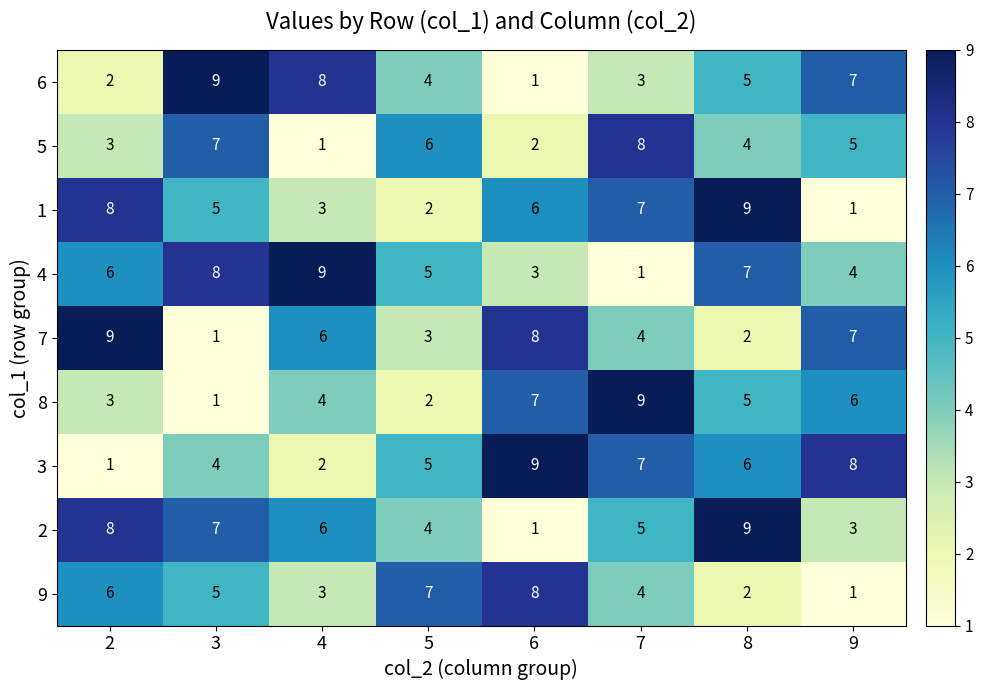

At how many categories does at least one series exceed 3?

8